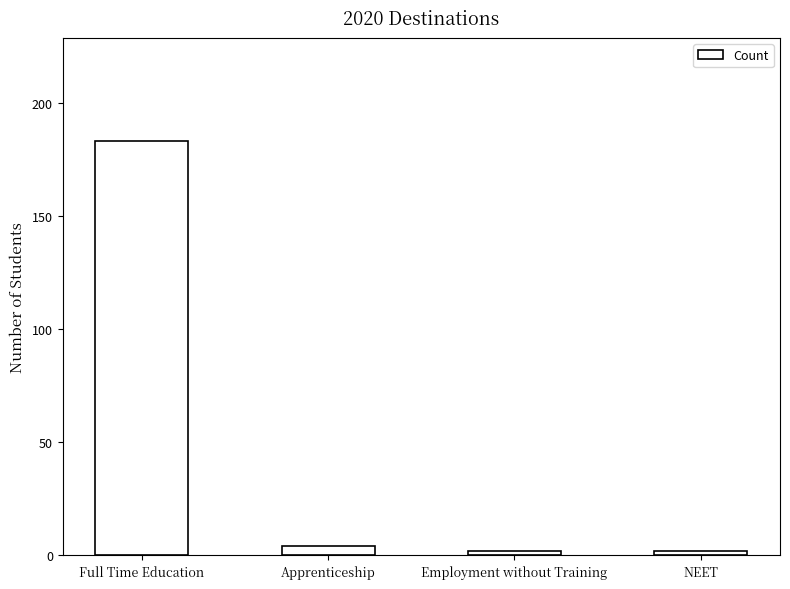

What is the average value?

48